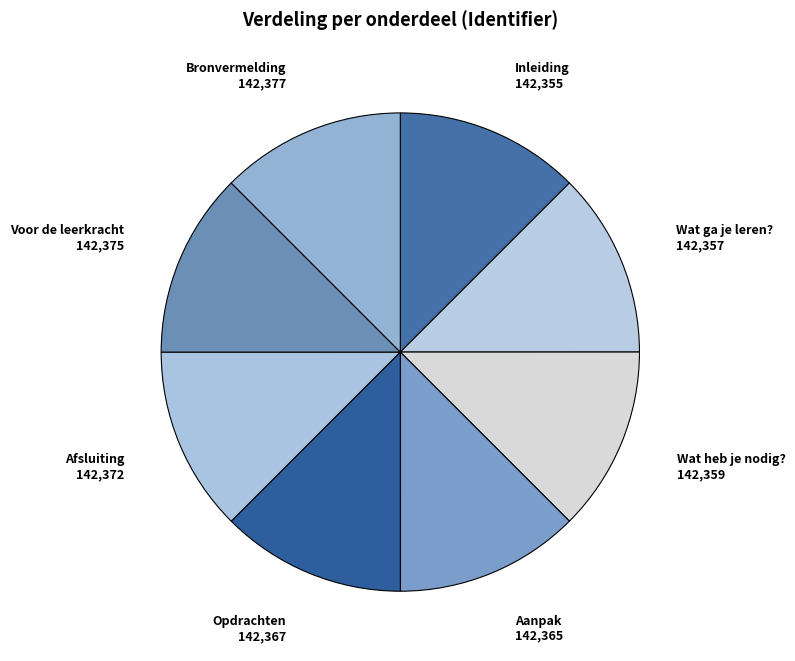

How many slices are in this pie chart?

8